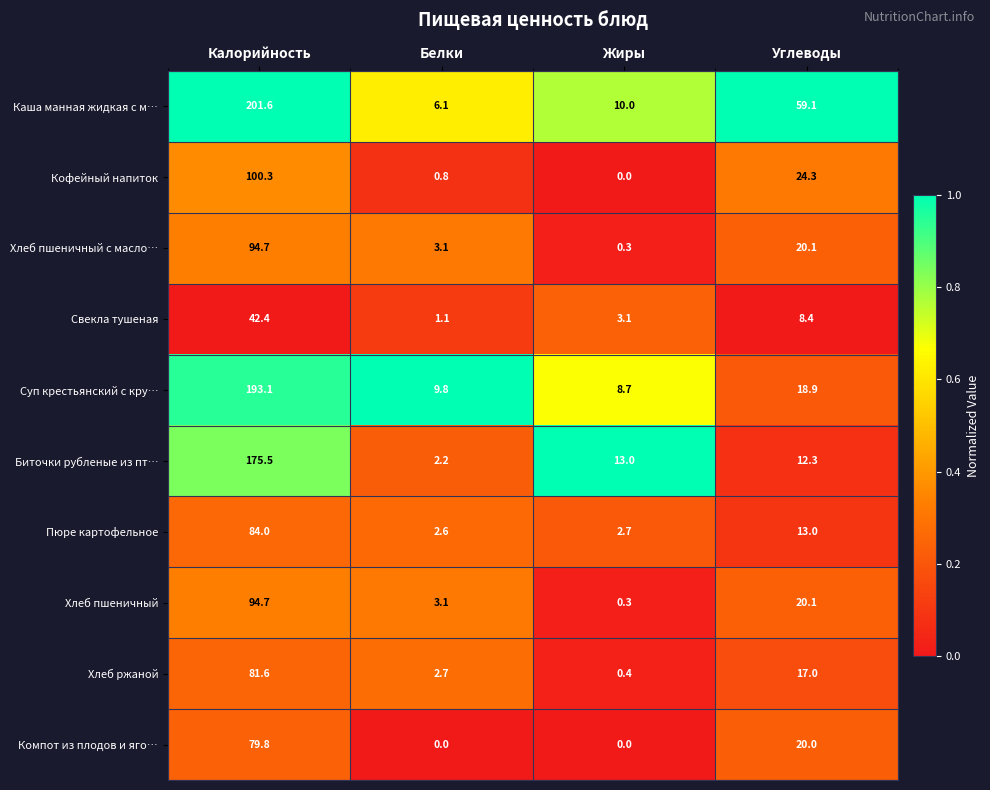

List the labels in order of Каша манная жидкая с м… value, largest first.

Калорийность, Углеводы, Жиры, Белки